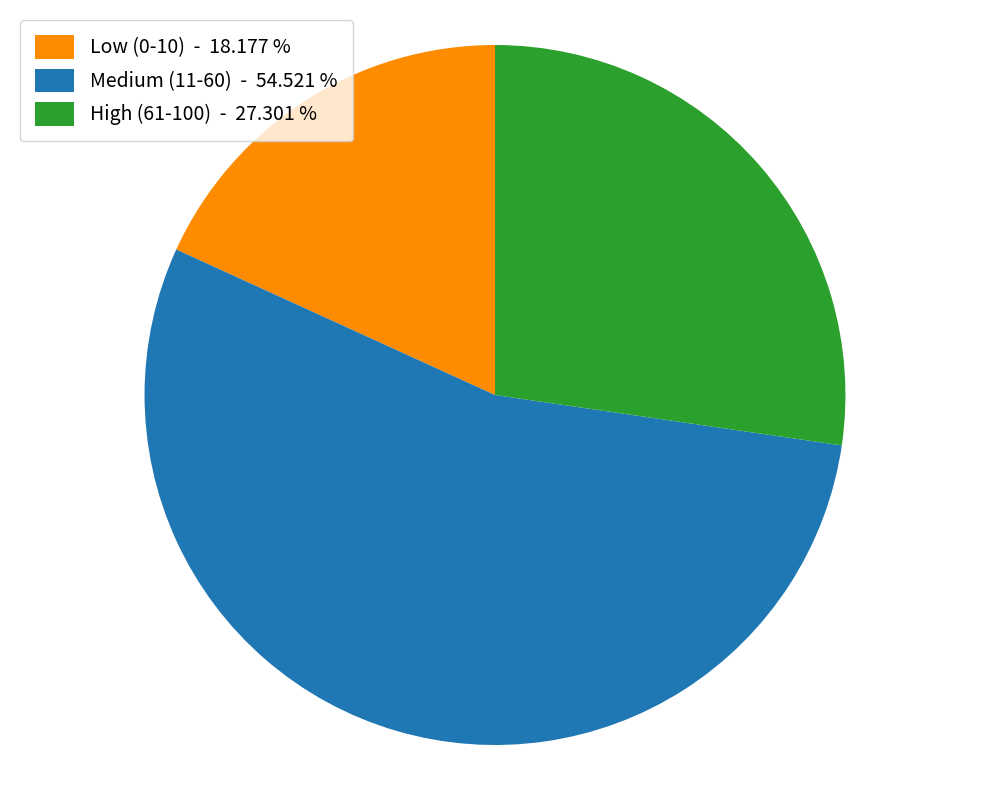

Which slice is the smallest?

Low (0-10) - 18.177 %